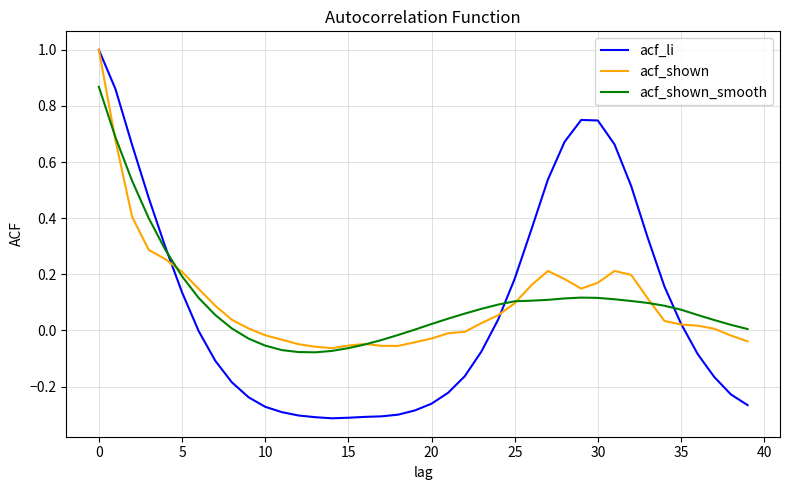

Which series has the largest range (max minus min)?

acf_li